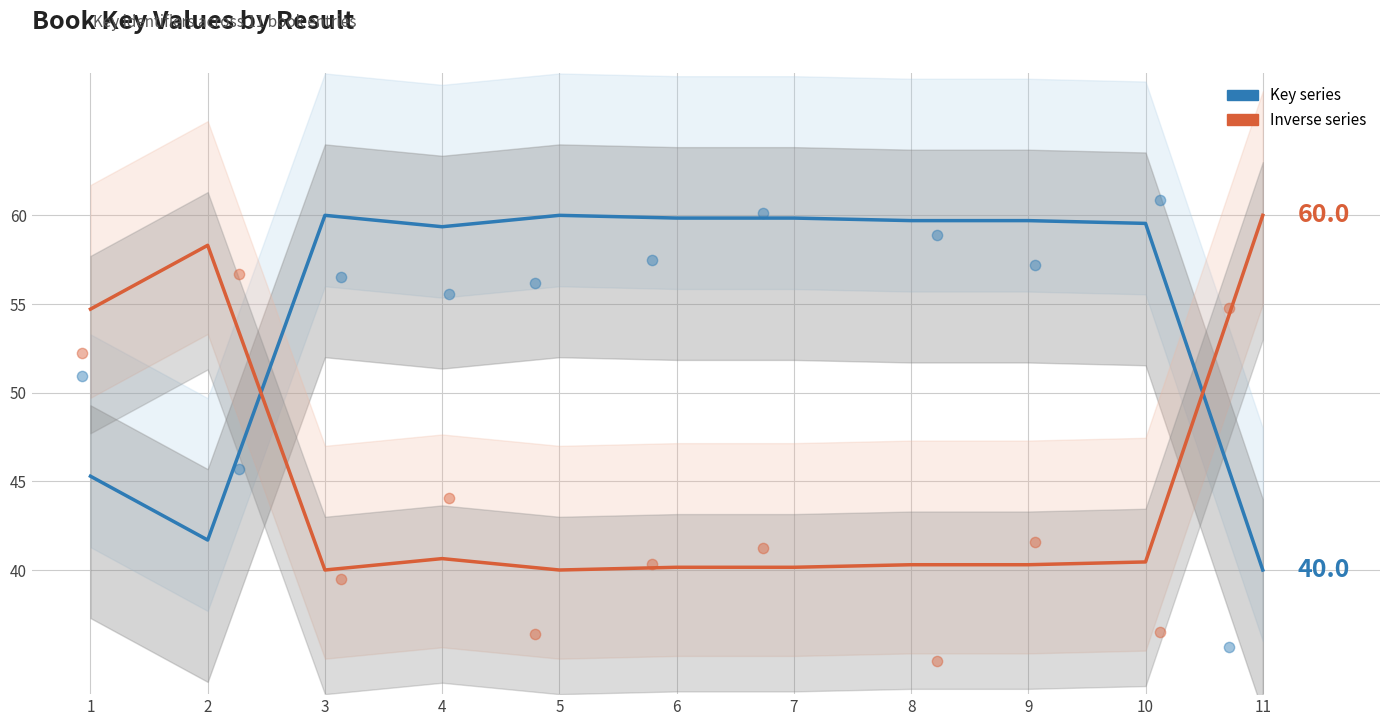

Is the value of Key series at 8 greater than the value of Derived (orange scatter) at 5?

Yes